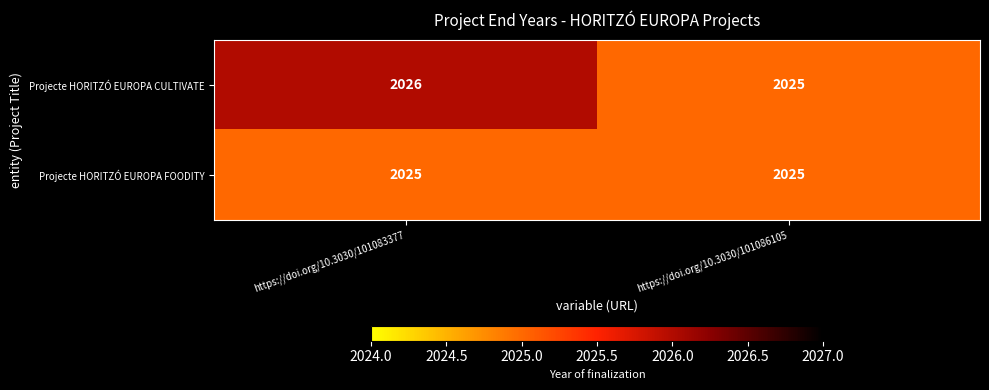

What is the maximum value shown in the chart?

2026